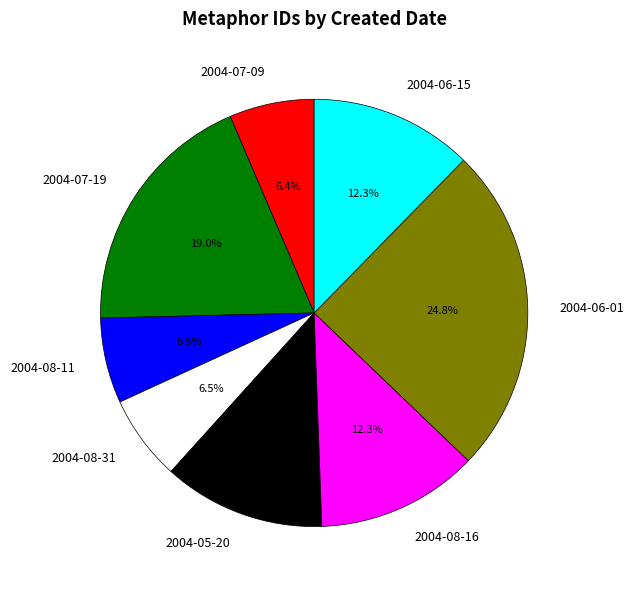

Is there any slice that represents more than half of the pie?

No